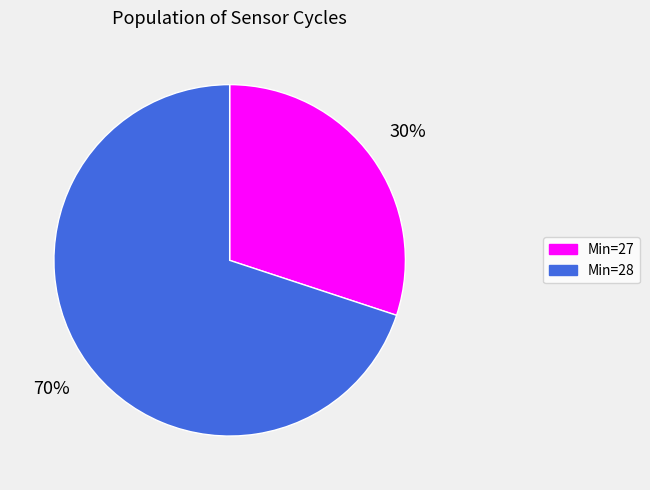

Does any single category account for the majority?

Yes